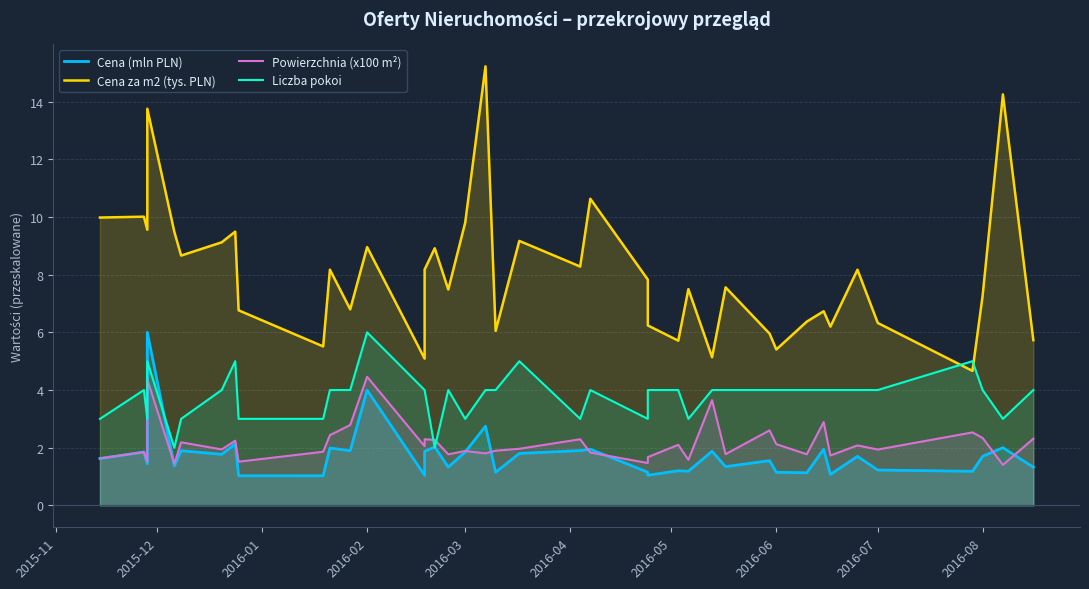

What is the difference between the maximum and minimum values in the Powierzchnia (x100 m²) series?

3.1